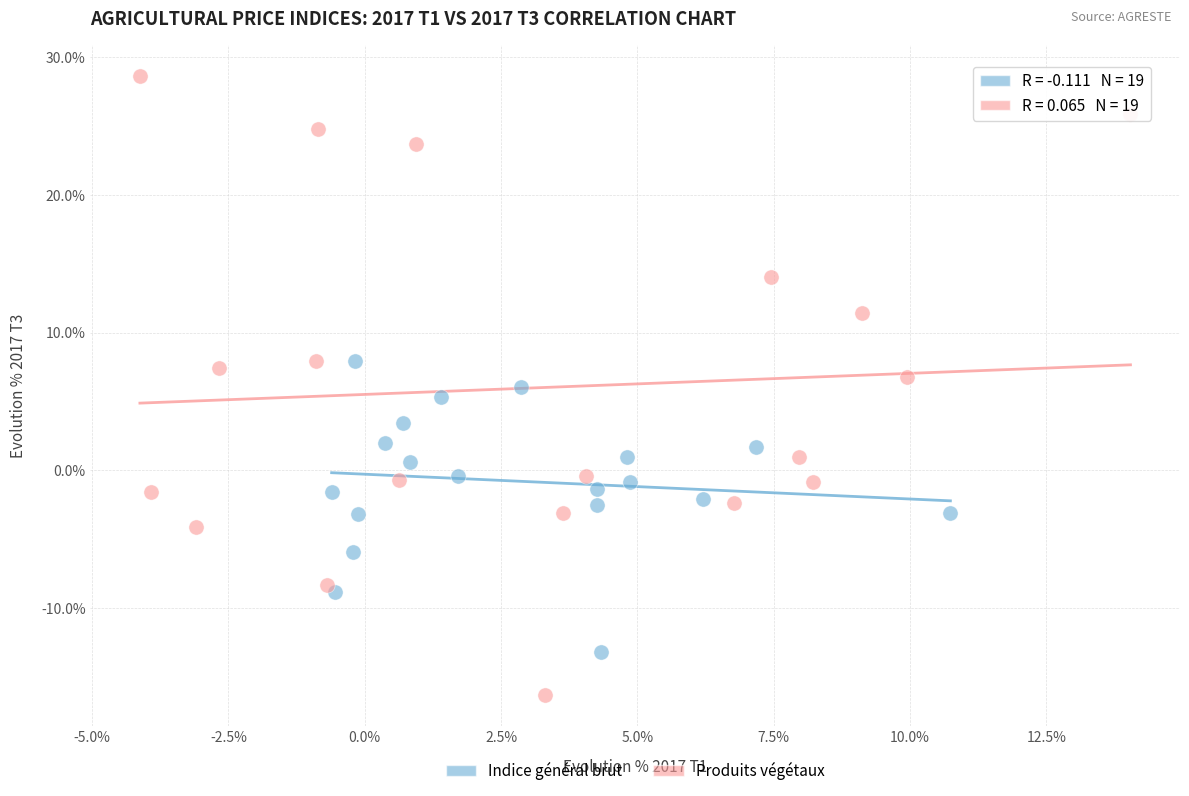

What are all the series names shown in the legend?

Indice général brut, Produits végétaux